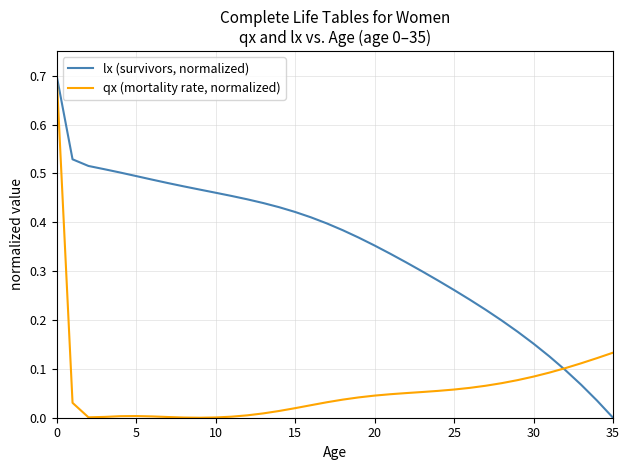

List the series in order of their overall mean, highest first.

lx (survivors, normalized), qx (mortality rate, normalized)